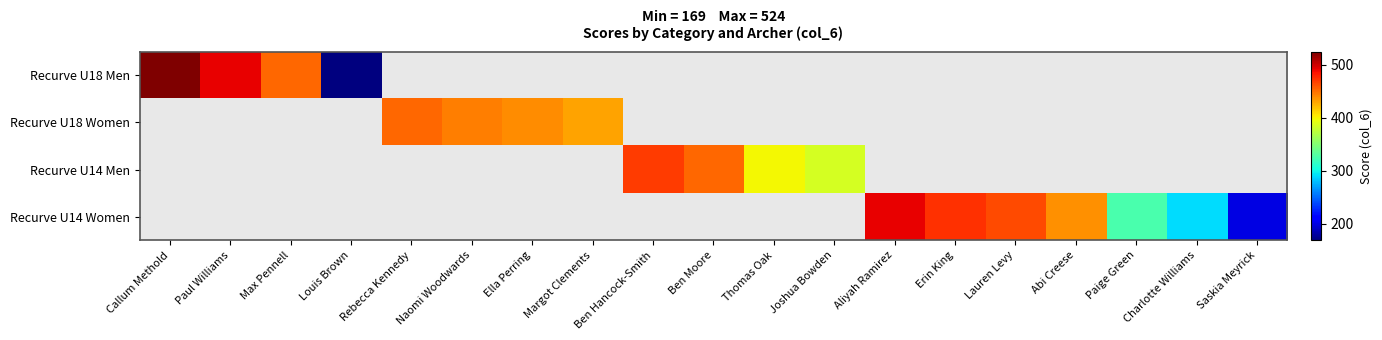

At which category is the sum across all series the highest?

Callum Methold